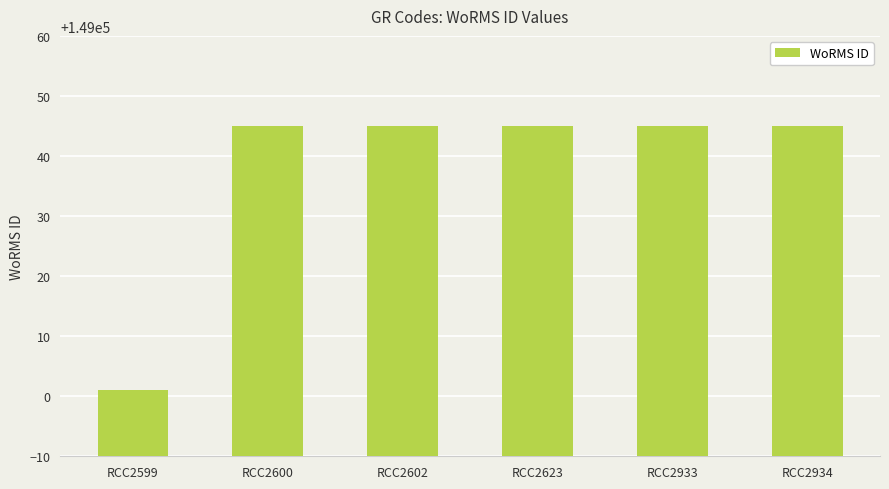

What is the ratio of the value at RCC2623 to the value at RCC2934?

1.0